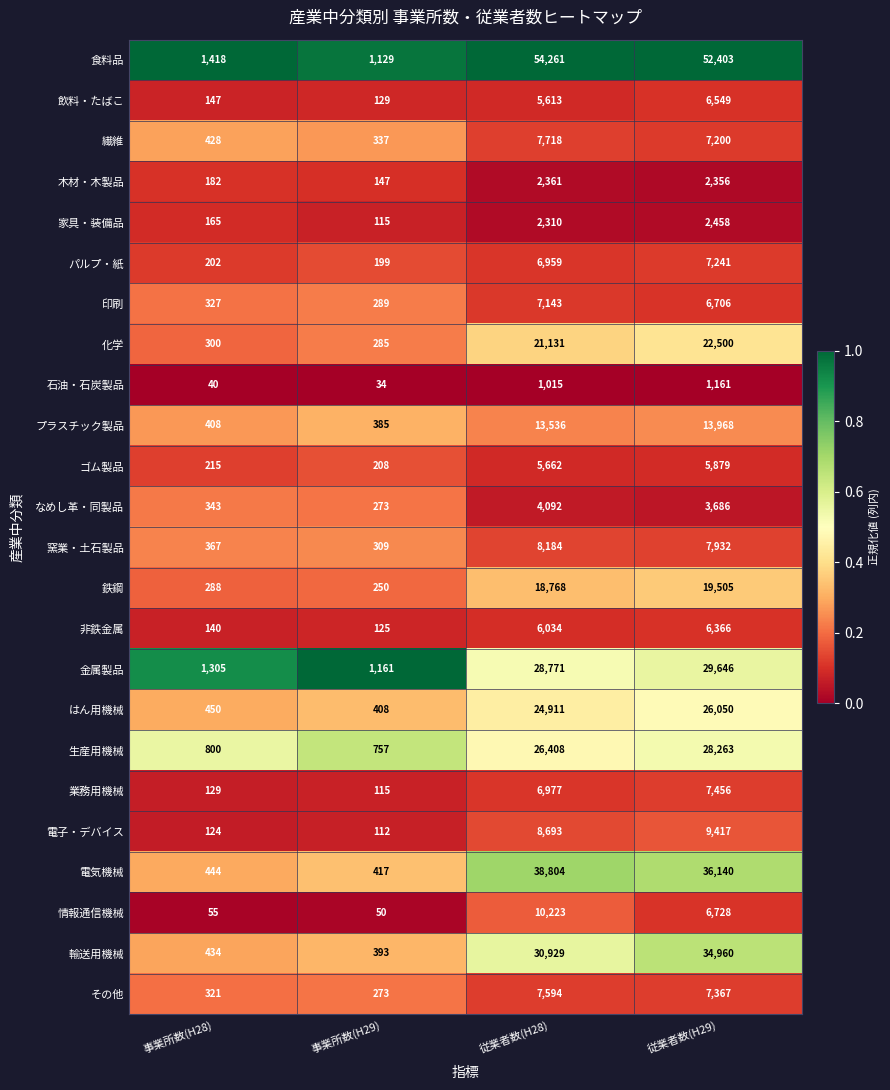

What is the sum of the 繊維 values at 従業者数(H29) and 従業者数(H28)?

14918